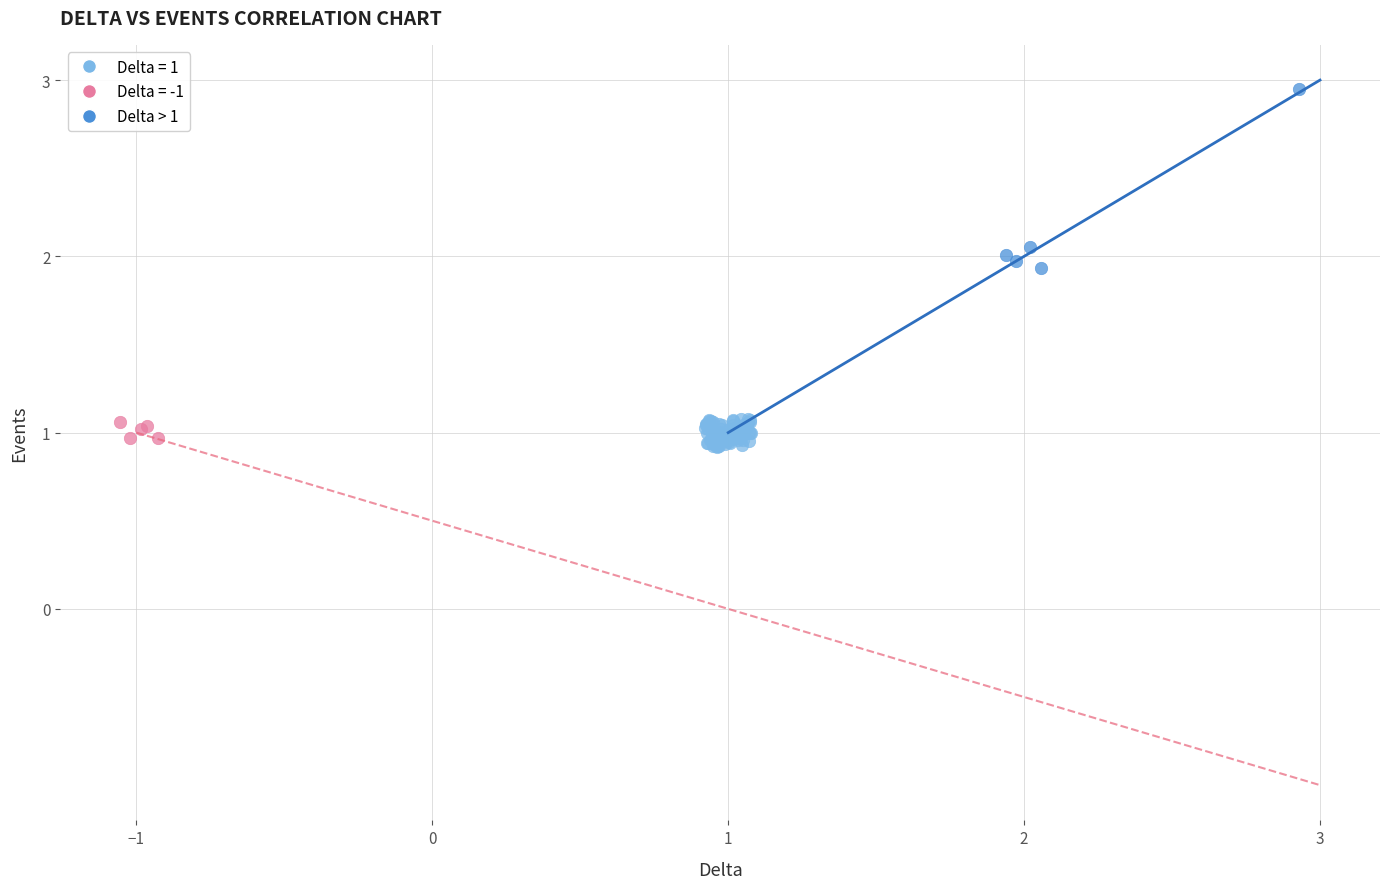

Which series contains the highest Y value?

Delta > 1